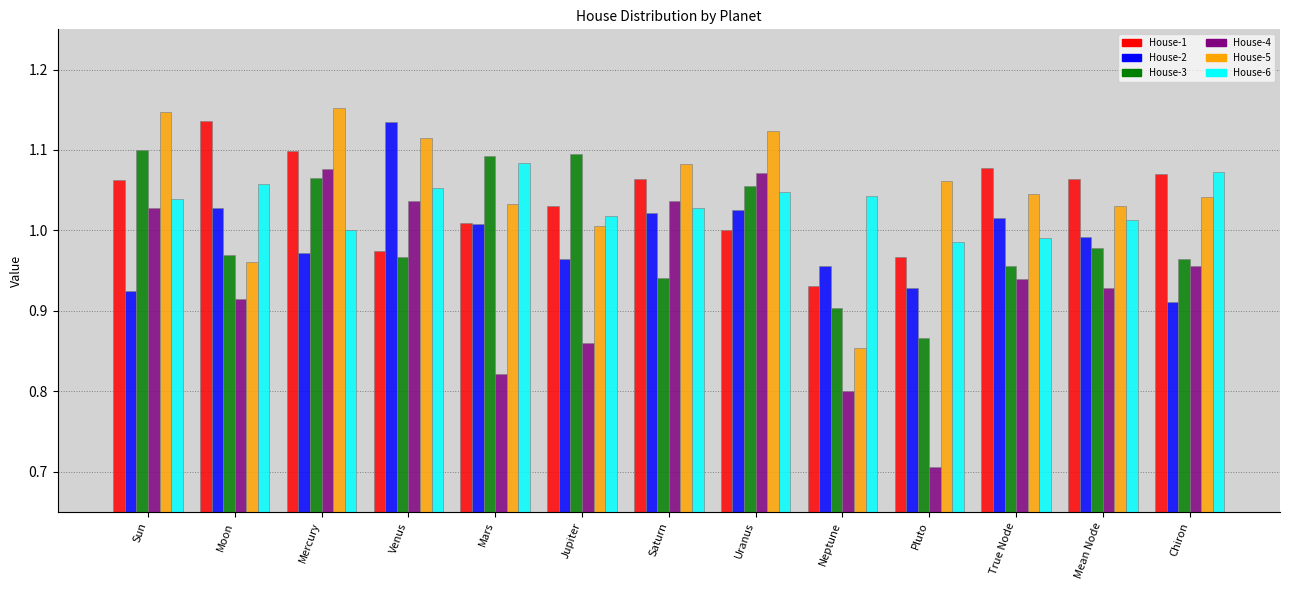

How many series are shown in this chart?

6